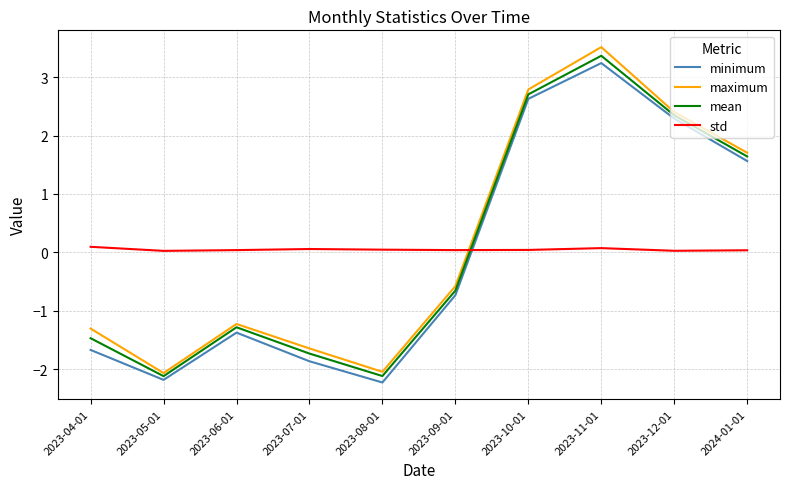

True or false: minimum and mean intersect in this chart.

False